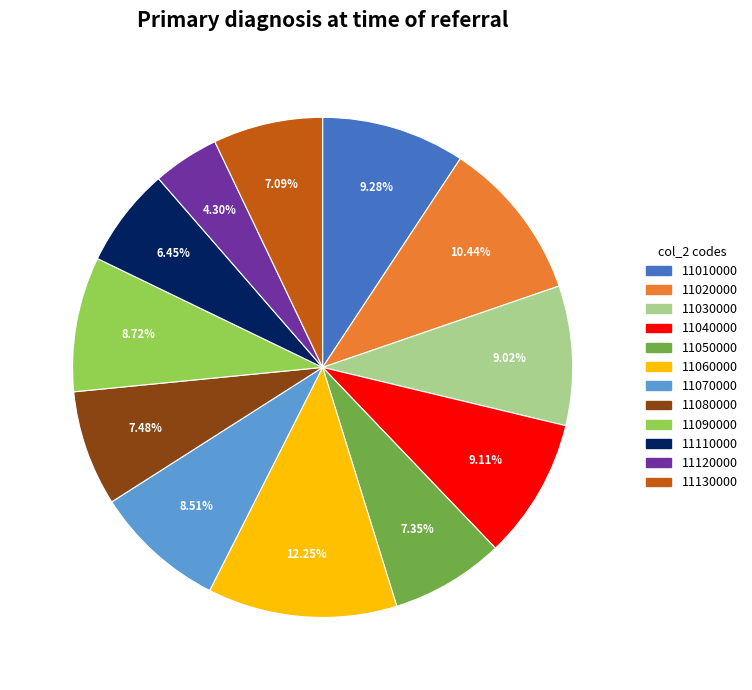

Does 11060000 represent more than half of the total?

No